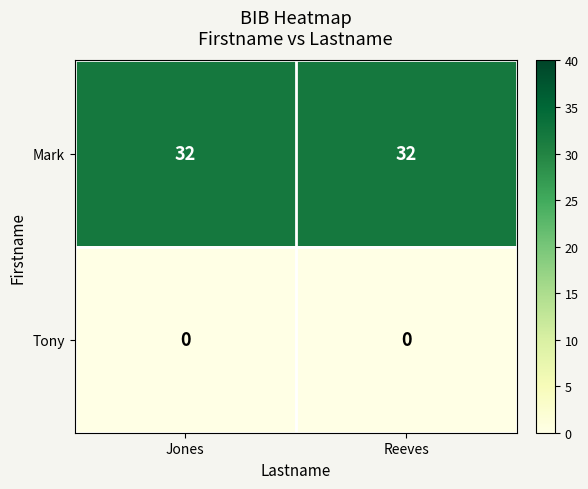

The value of Mark at Jones is 22. True or false?

False